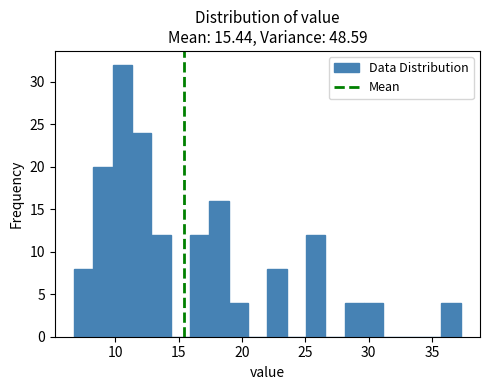

Around what value on the x-axis is the tallest bar? Give the approximate position of its centre, as read against the axis.

10.5